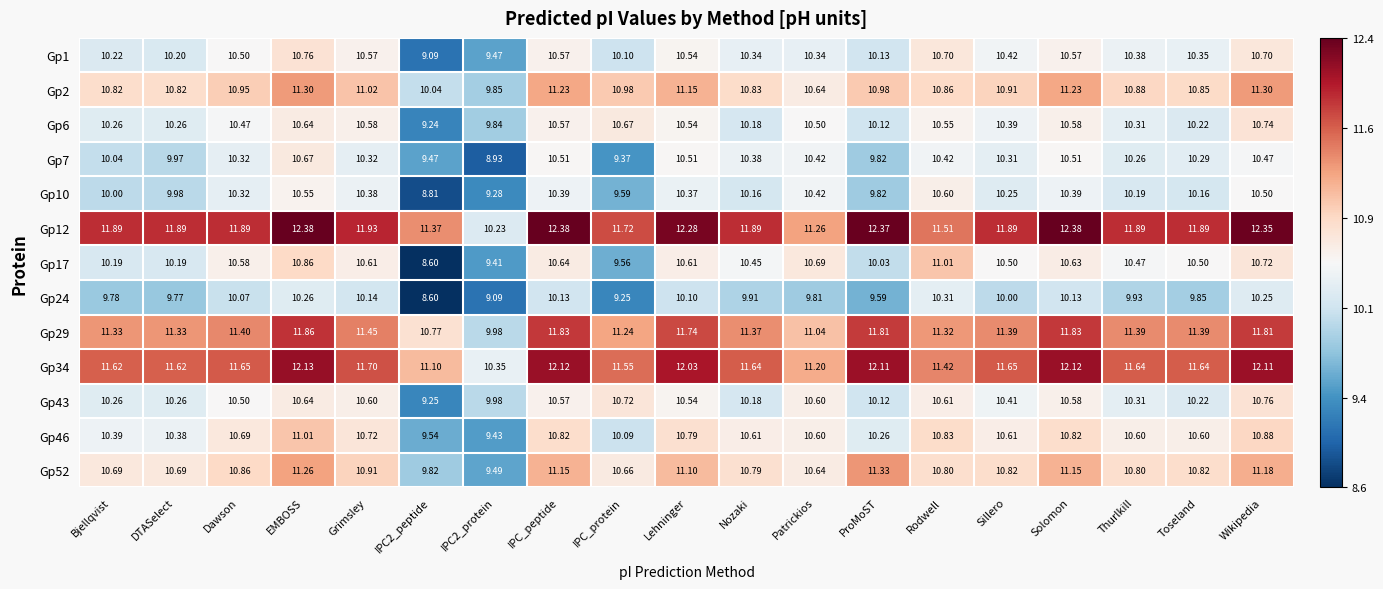

At which category is the sum across all series the highest?

EMBOSS